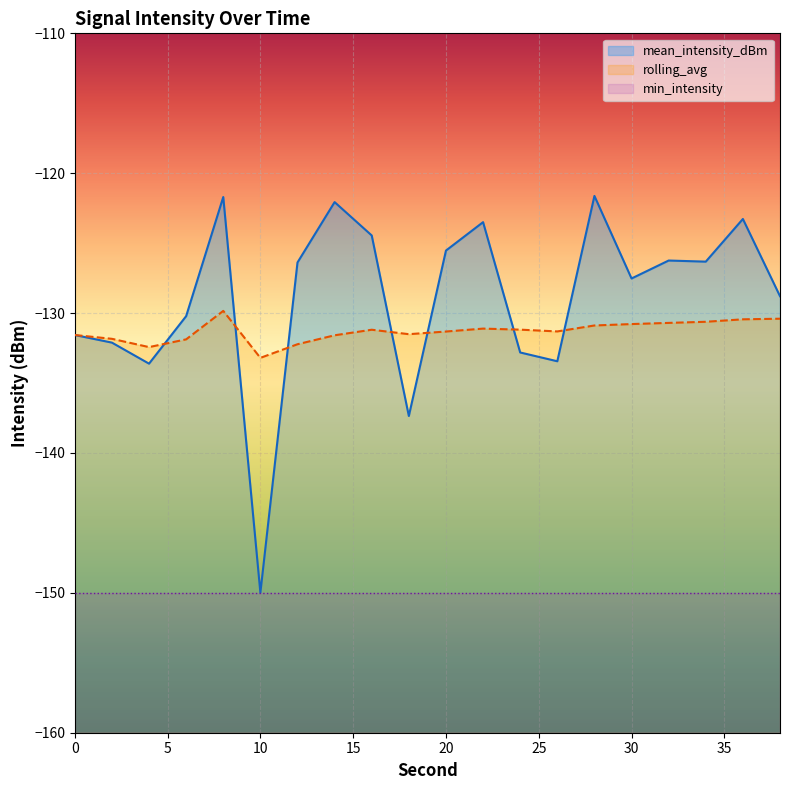

What is the sum of all rolling_avg values?

-2626.0